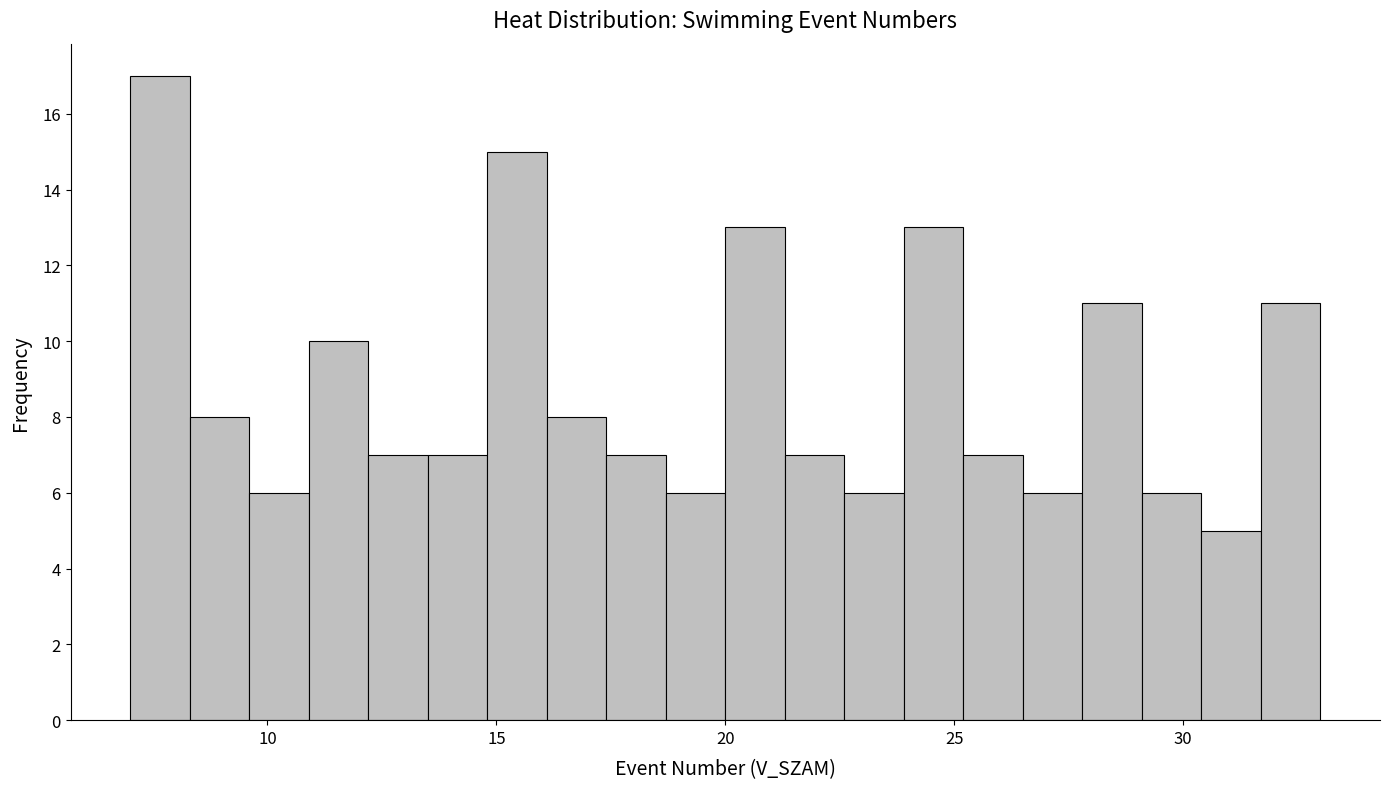

Around what value on the x-axis is the tallest bar? Give the approximate position of its centre, as read against the axis.

7.5